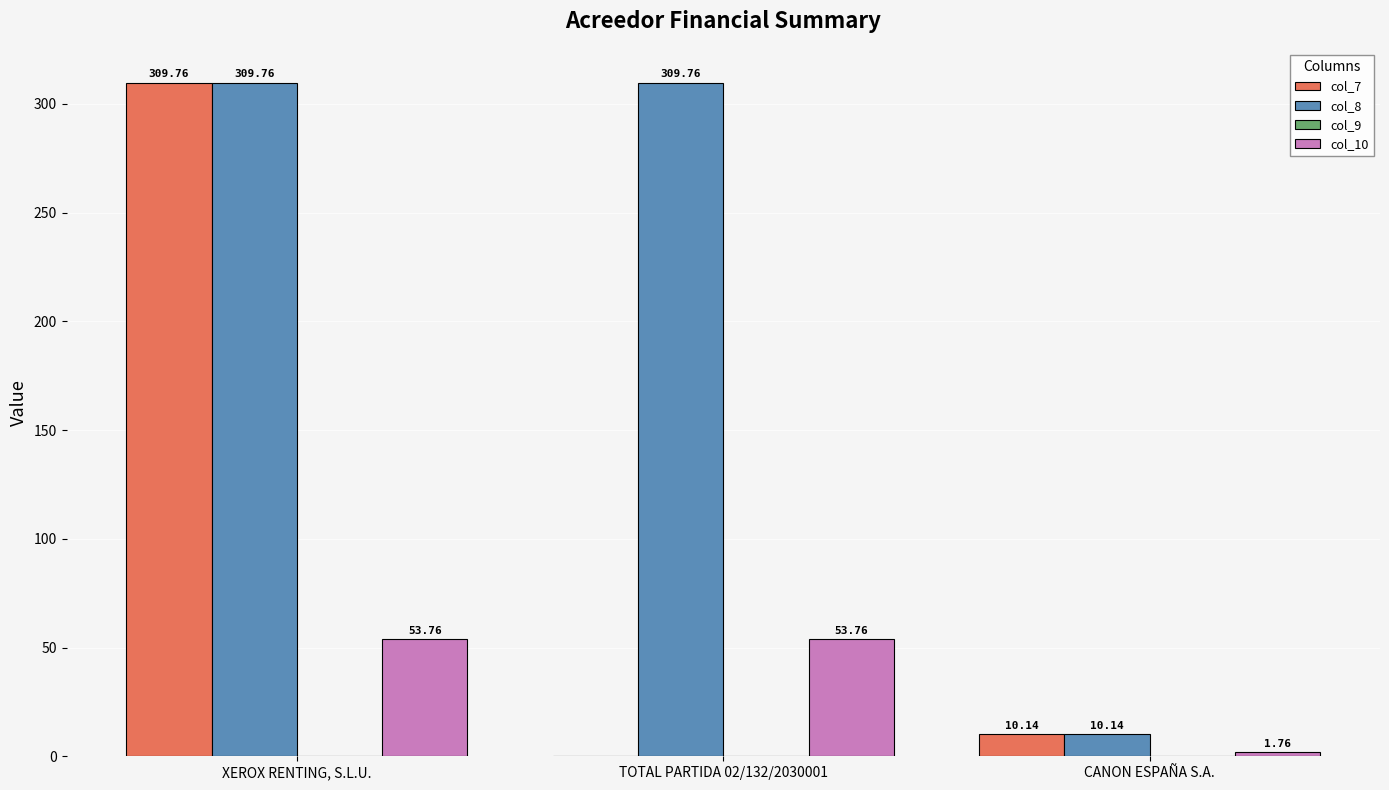

What is the sum of all col_8 values?

629.7